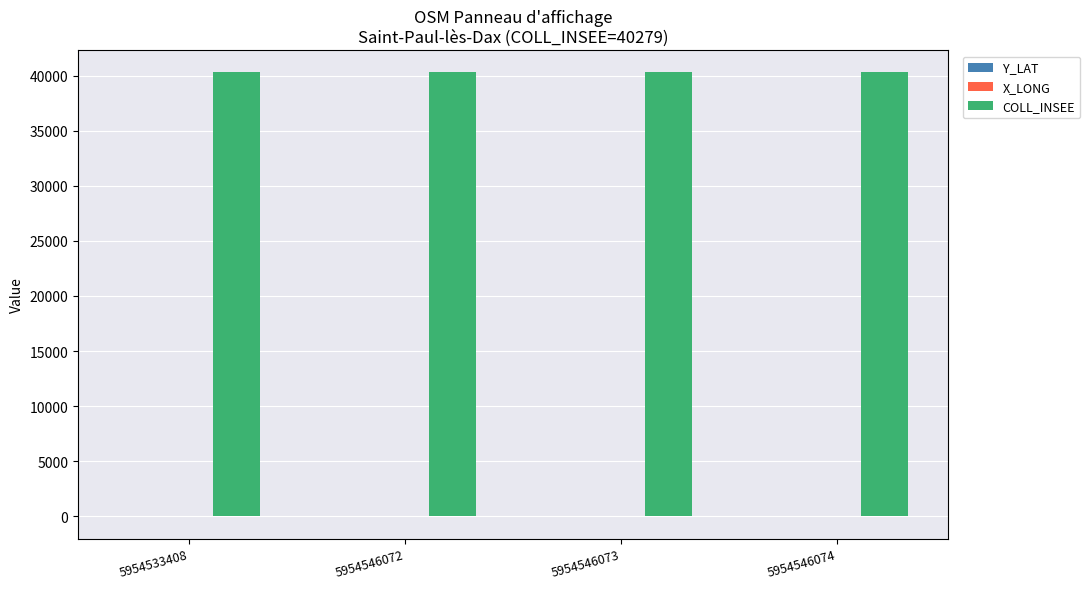

The value of Y_LAT at 5954546072 is 64.6. True or false?

False